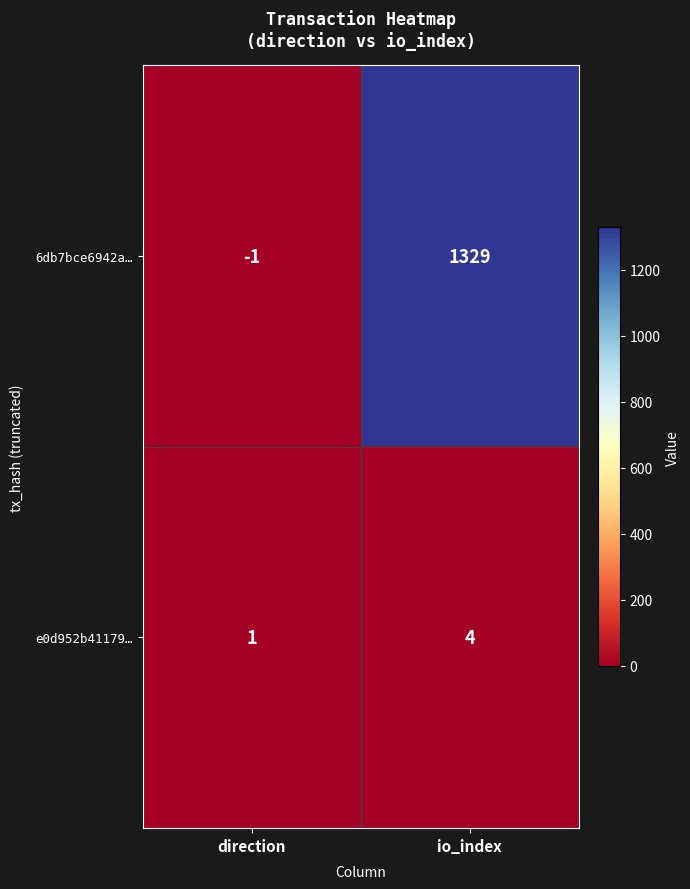

Between direction and io_index, which series saw the biggest shift?

6db7bce6942a…